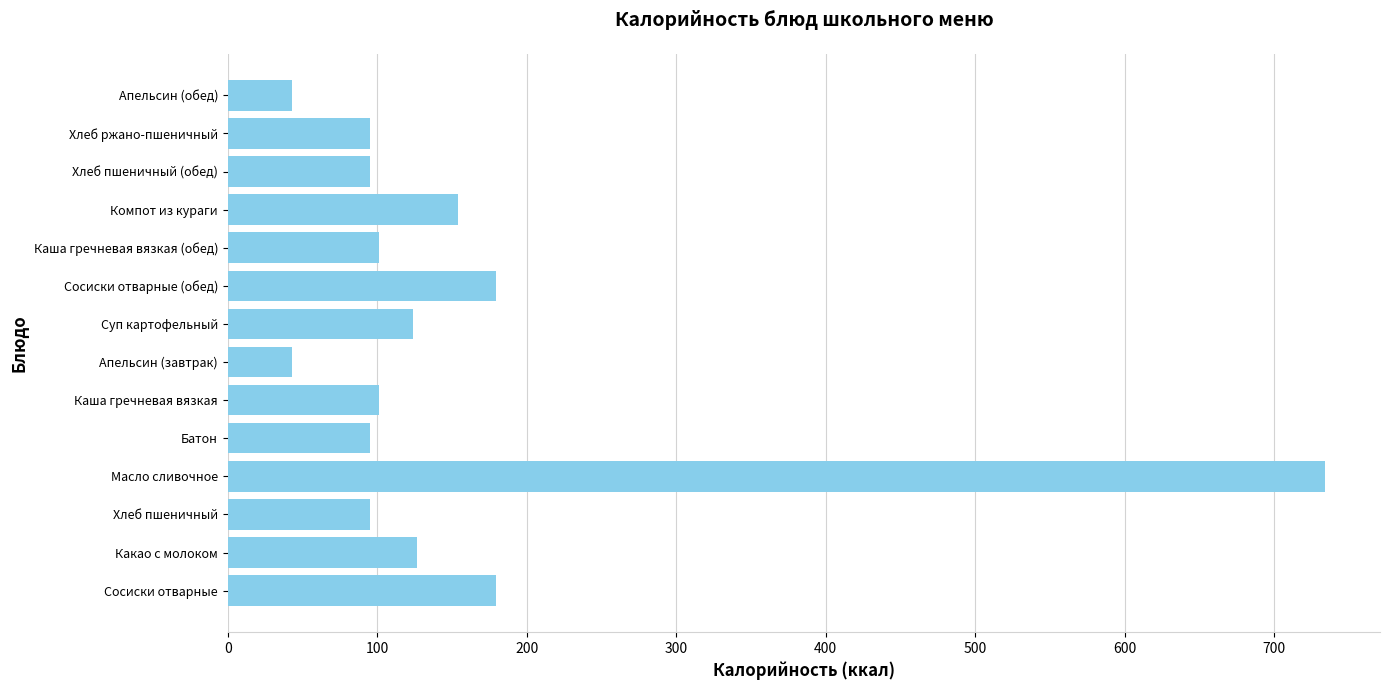

What is the minimum value shown in the chart?

43.0